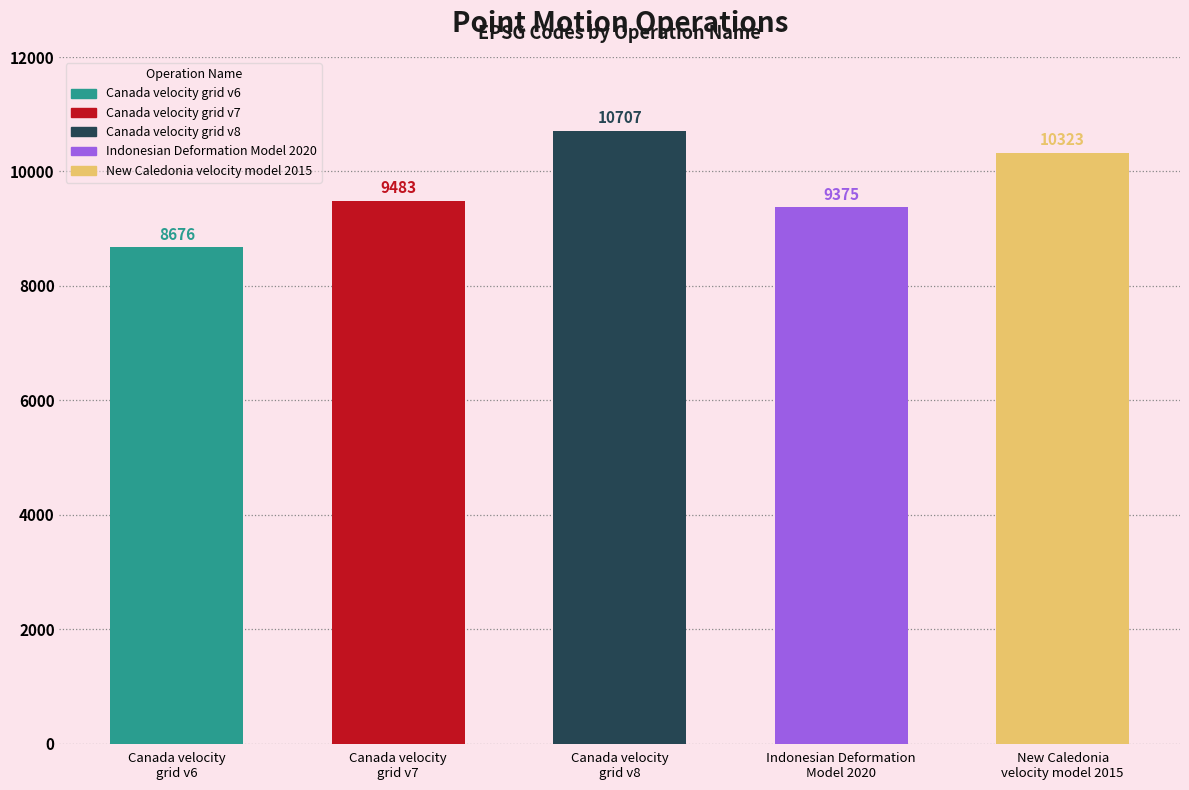

At which label is the value closest to 9691?

Canada velocity
grid v7